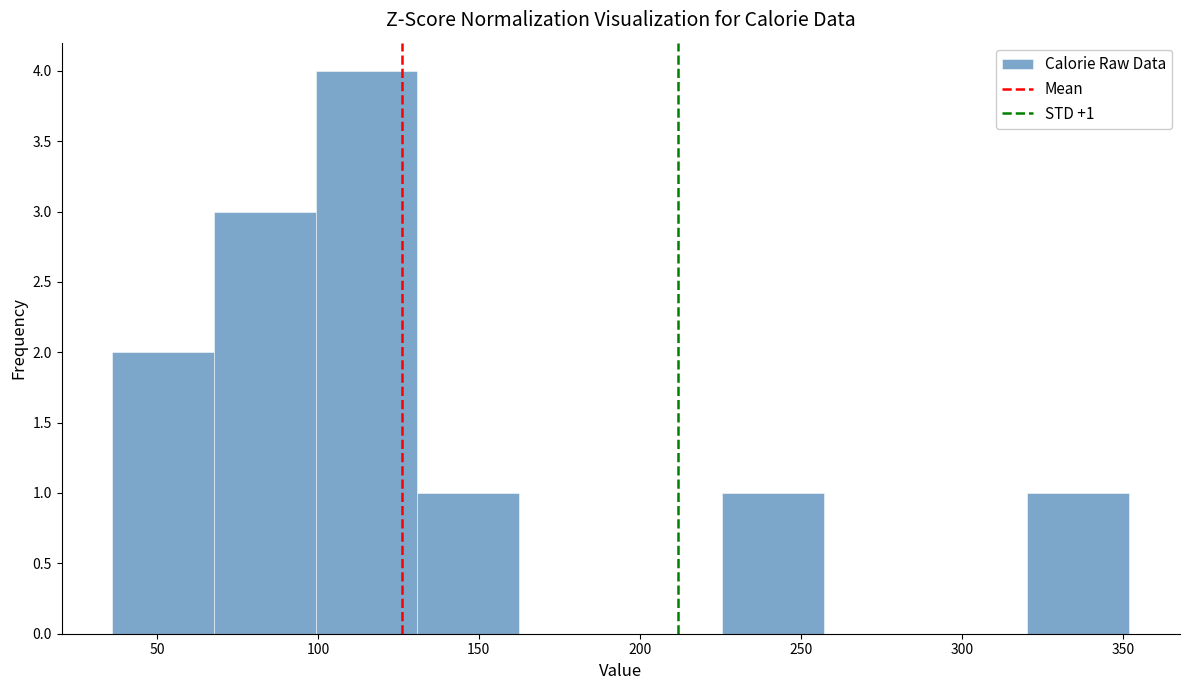

Which range on the x-axis has the tallest bar?

100 to 130